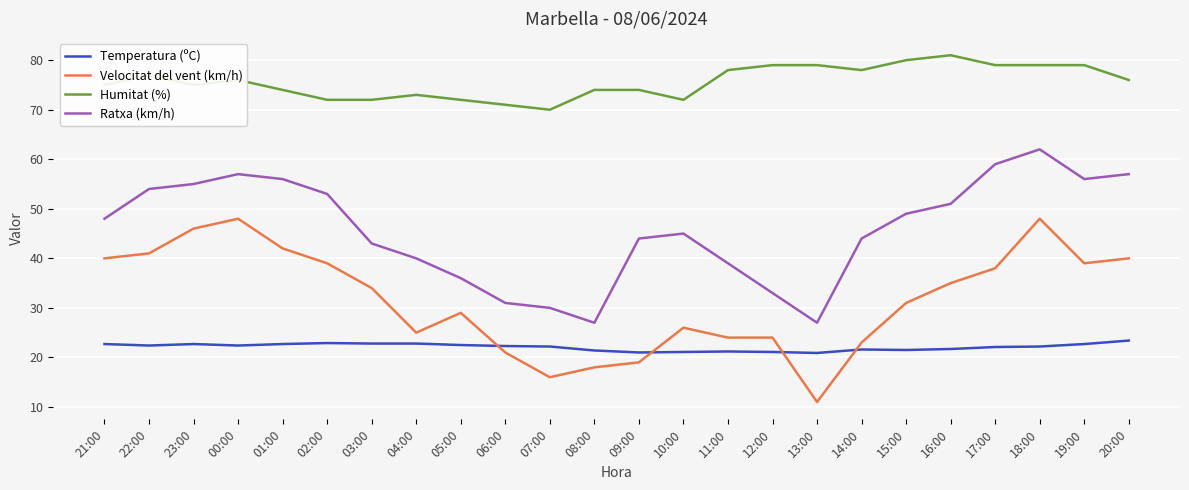

Where does the Temperatura (ºC) series first go above 22?

21:00